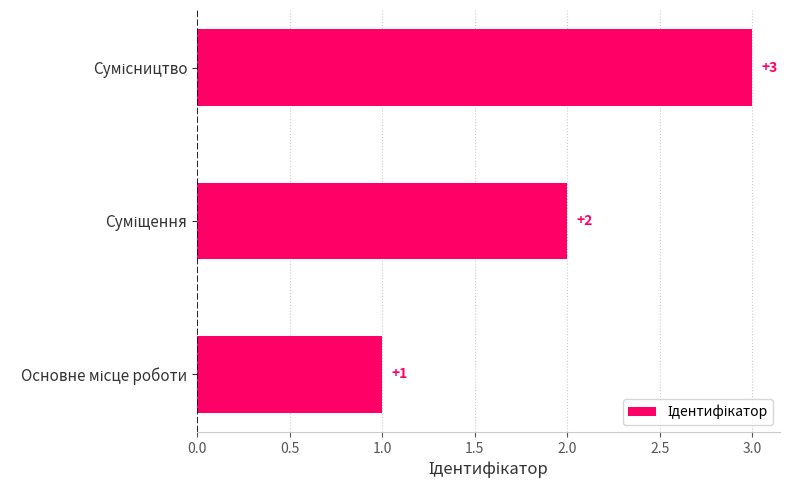

What is the sum of all values?

6